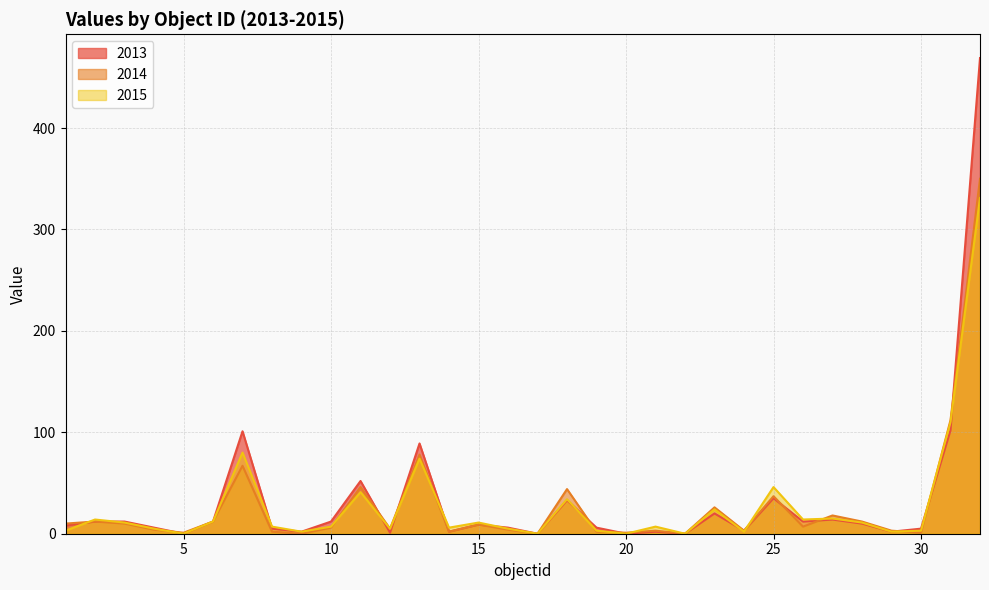

True or false: 2013 has a value of 1 at 16.

False